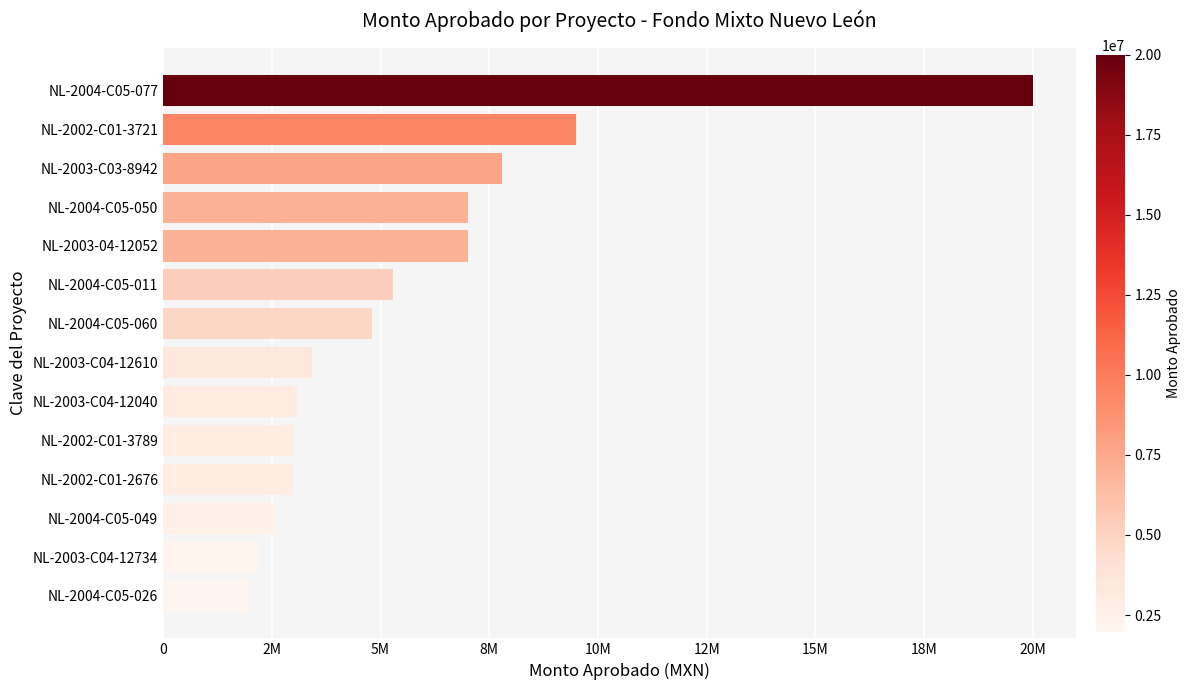

Are the bars horizontal?

Yes